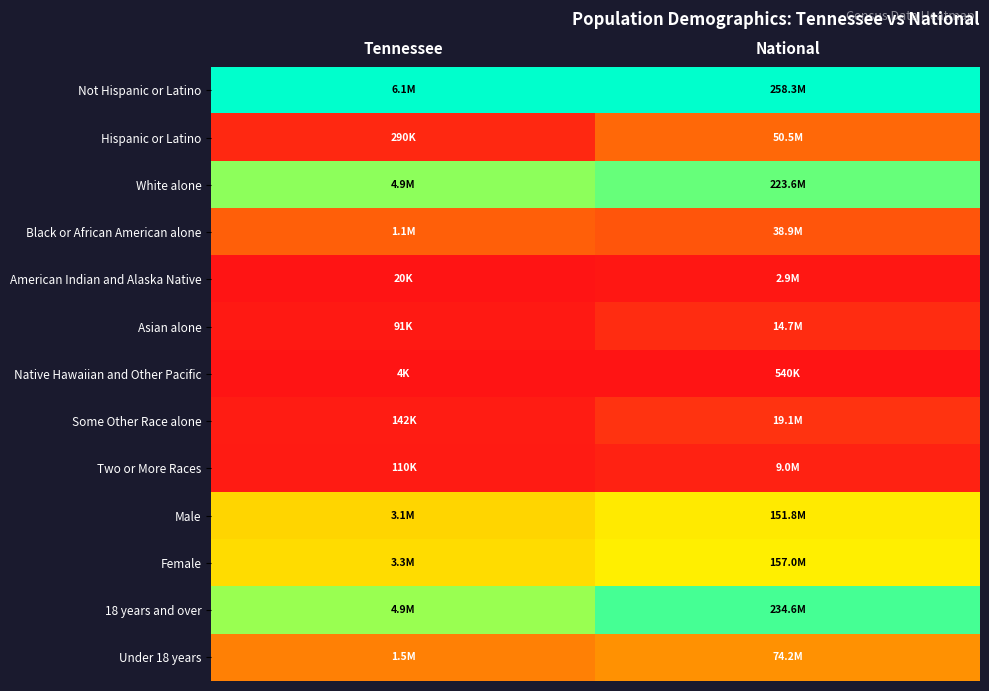

Reading left to right, transcribe all the data shown in this chart.

Not Hispanic or Latino: Tennessee=1.0	National=1.0
Hispanic or Latino: Tennessee=0.0	National=0.2
White alone: Tennessee=0.8	National=0.9
Black or African American alone: Tennessee=0.2	National=0.1
American Indian and Alaska Native: Tennessee=0.0	National=0.0
Asian alone: Tennessee=0.0	National=0.1
Native Hawaiian and Other Pacific: Tennessee=0.0	National=0.0
Some Other Race alone: Tennessee=0.0	National=0.1
Two or More Races: Tennessee=0.0	National=0.0
Male: Tennessee=0.5	National=0.6
Female: Tennessee=0.5	National=0.6
18 years and over: Tennessee=0.8	National=0.9
Under 18 years: Tennessee=0.2	National=0.3